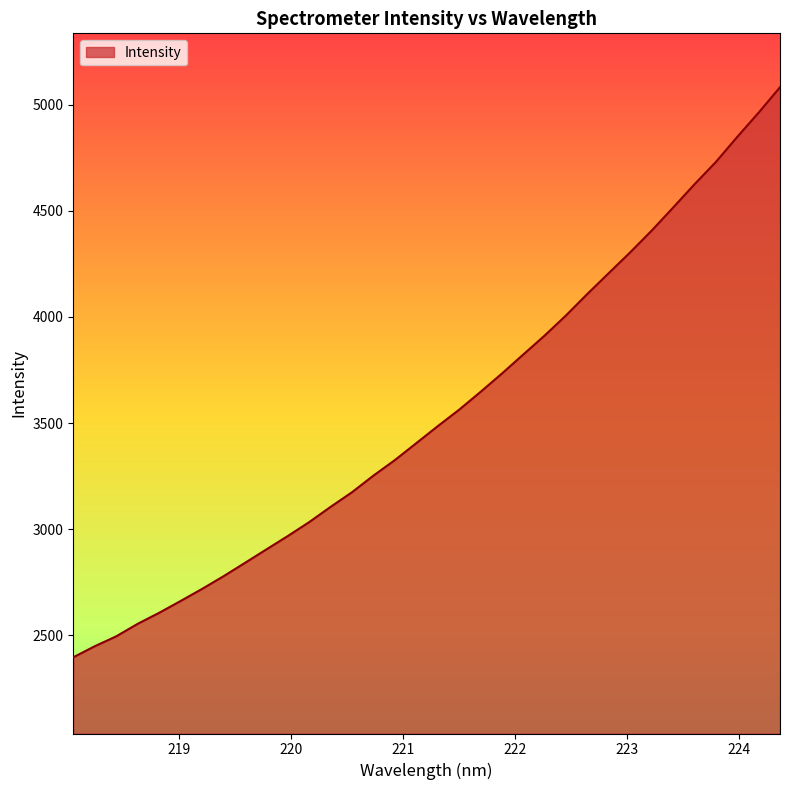

How many series are shown in this chart?

1